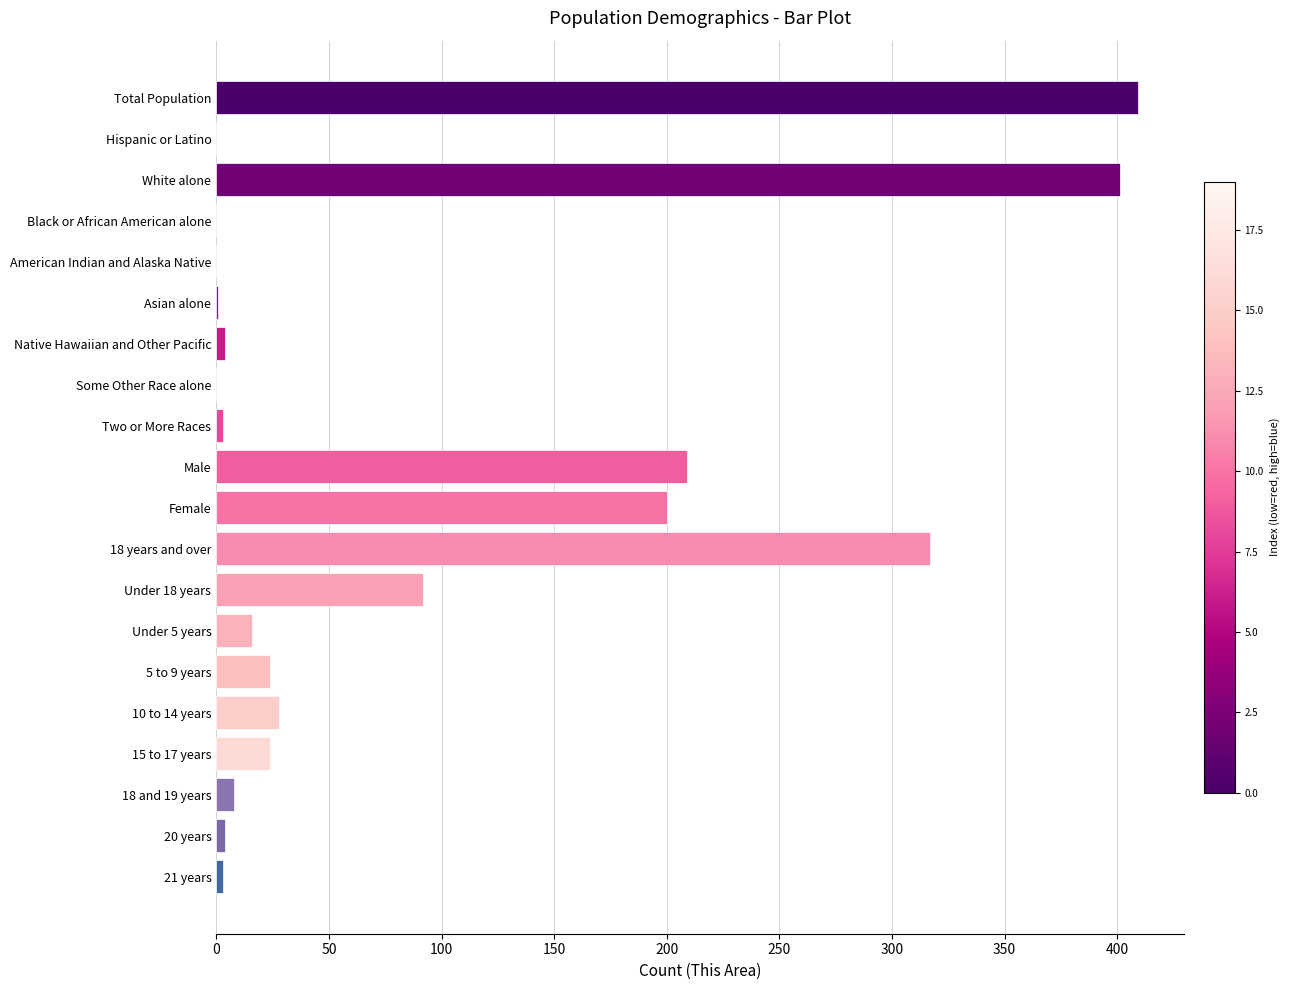

How many data points does each series have?

20